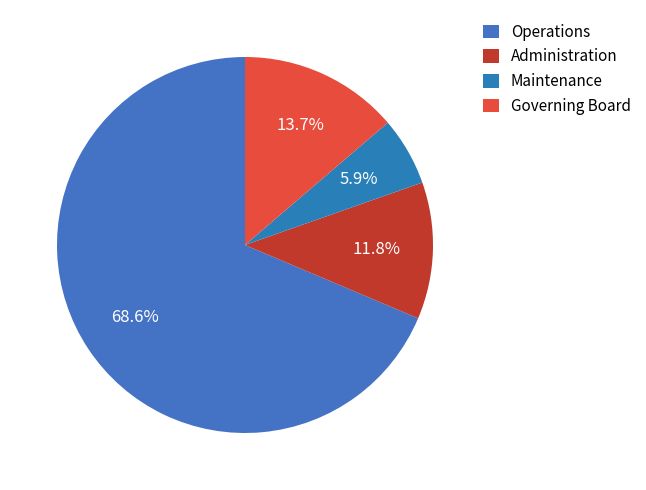

The Operations slice represents 76% of the pie. True or false?

False